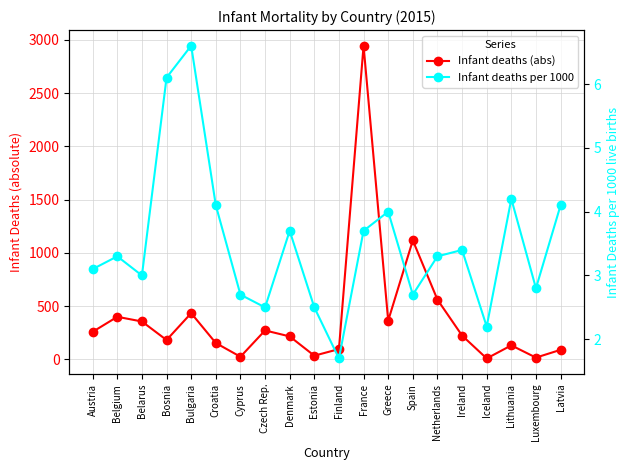

Reading left to right, transcribe all the data shown in this chart.

Infant deaths (abs): 259.0	400.0	356.0	182.0	434.0	154.0	25.0	272.0	216.0	35.0	97.0	2944.0	364.0	1117.0	561.0	224.0	9.0	132.0	17.0	90.0
Infant deaths per 1000: 3.1	3.3	3.0	6.1	6.6	4.1	2.7	2.5	3.7	2.5	1.7	3.7	4.0	2.7	3.3	3.4	2.2	4.2	2.8	4.1